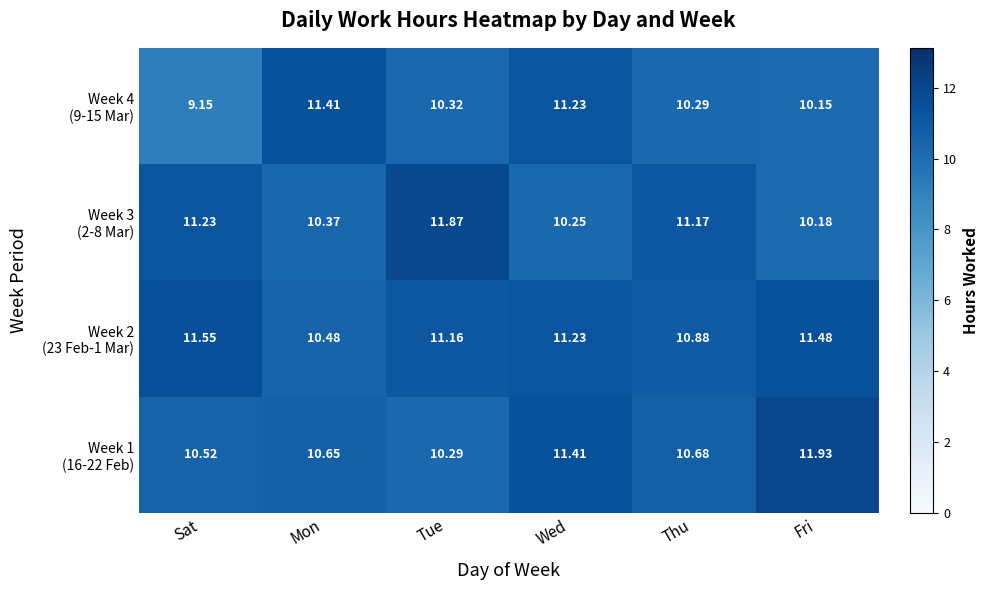

At which category is the sum across all series the highest?

Wed